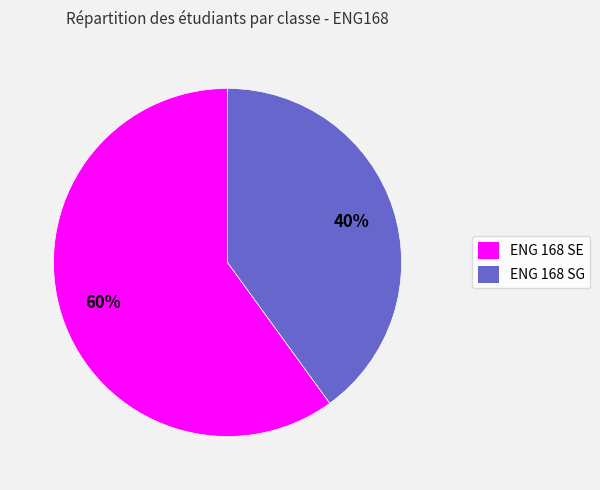

True or false: ENG 168 SG accounts for 26% of the total.

False